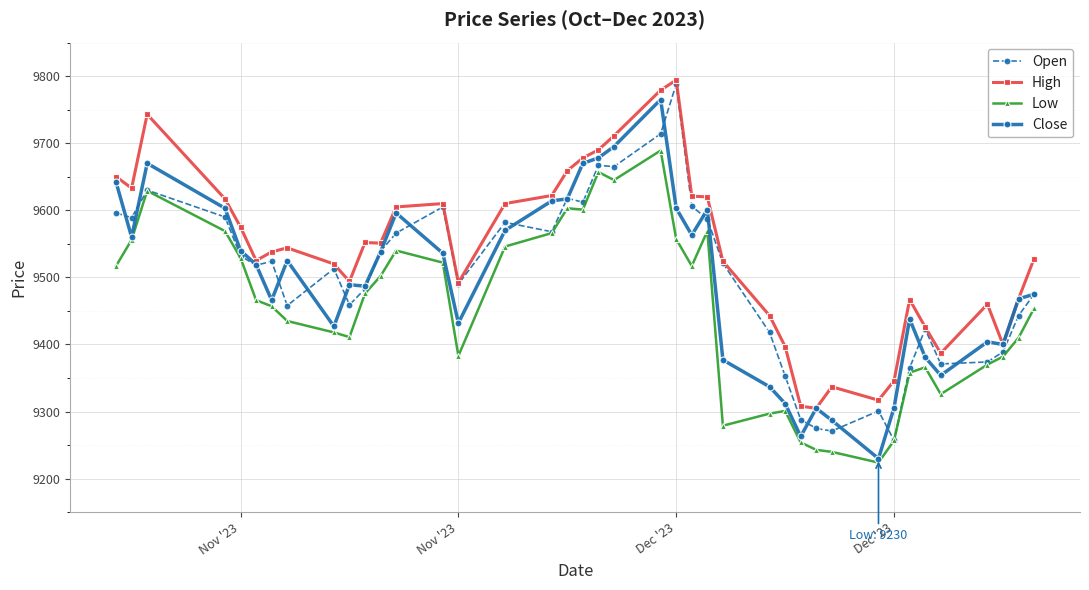

True or false: Low and High cross at least once.

False